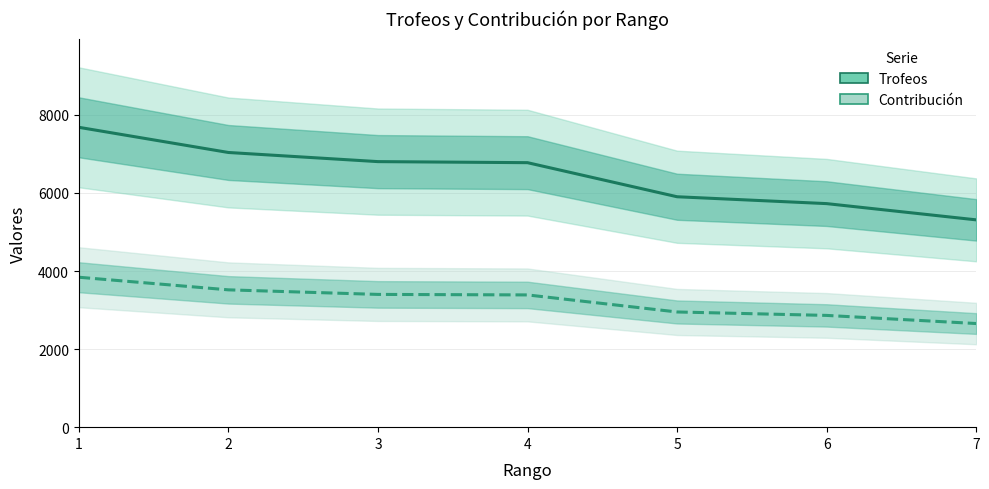

Reading left to right, transcribe all the data shown in this chart.

Trofeos: 7682	7037	6803	6776	5903	5727	5311
Contribución: 3841	3518	3401	3388	2951	2863	2655